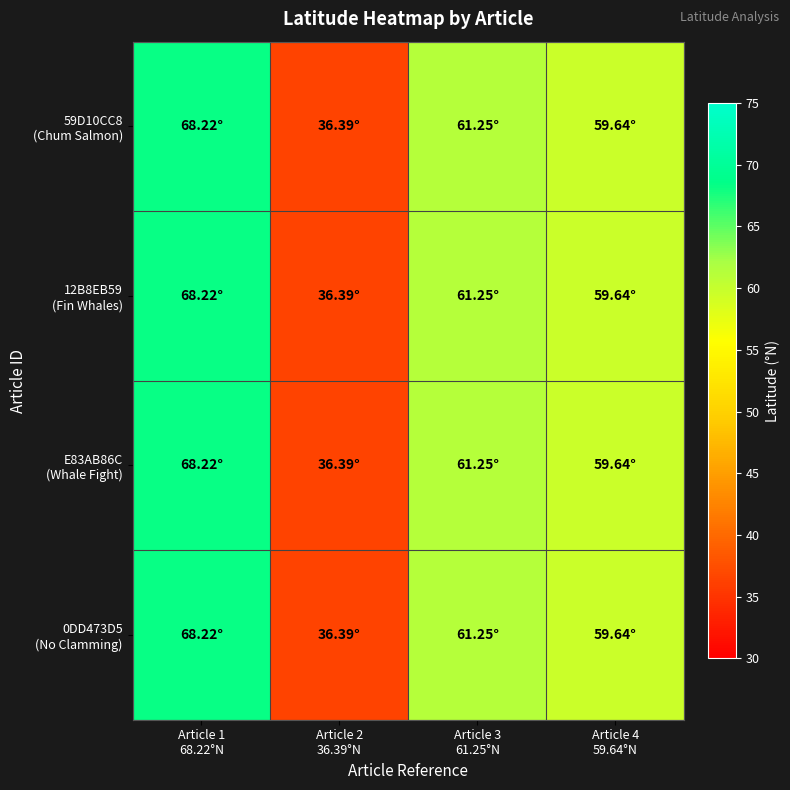

At which category is the sum across all series the highest?

Article 1
68.22°N